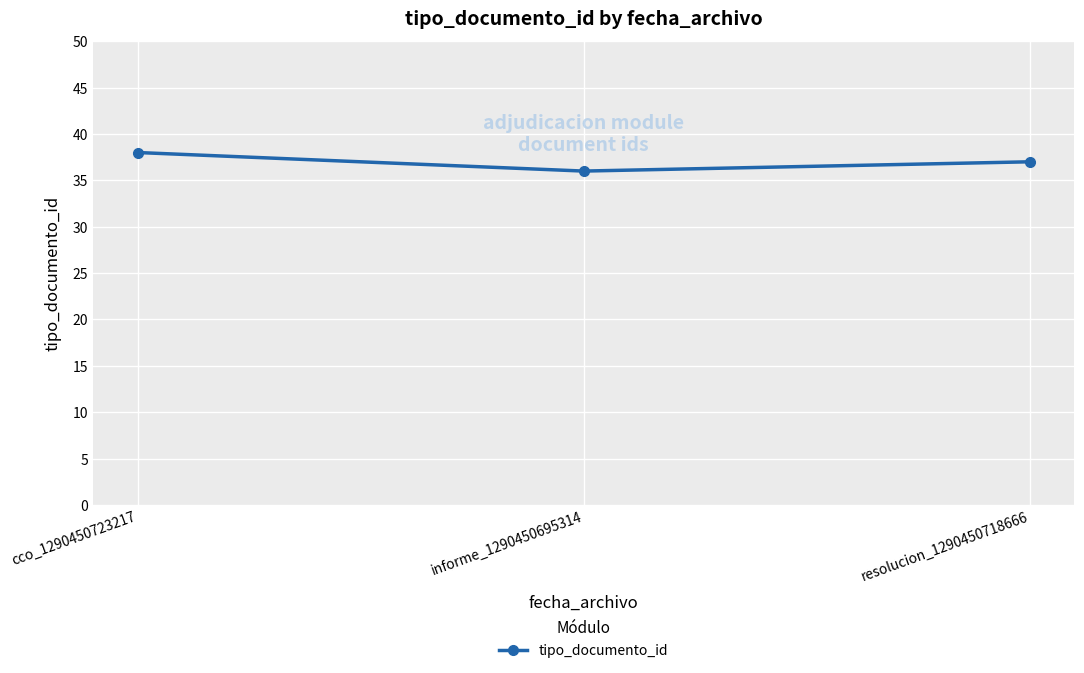

Is it true that the value at informe_1290450695314 is 36?

True